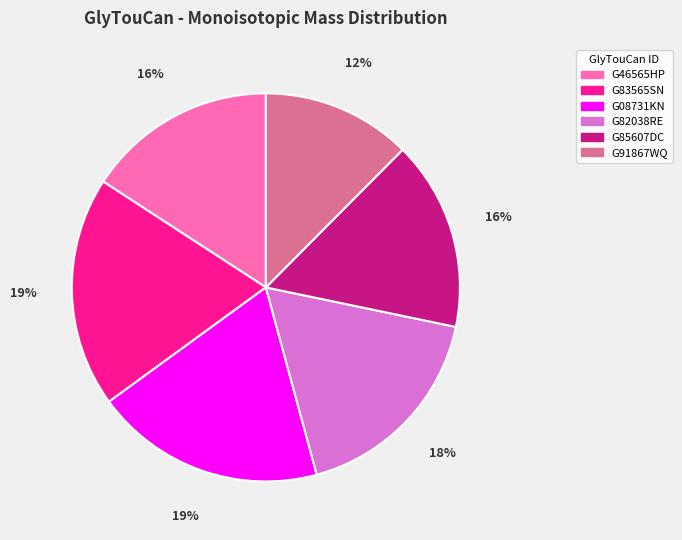

To the nearest percent, what portion does G08731KN represent?

19%